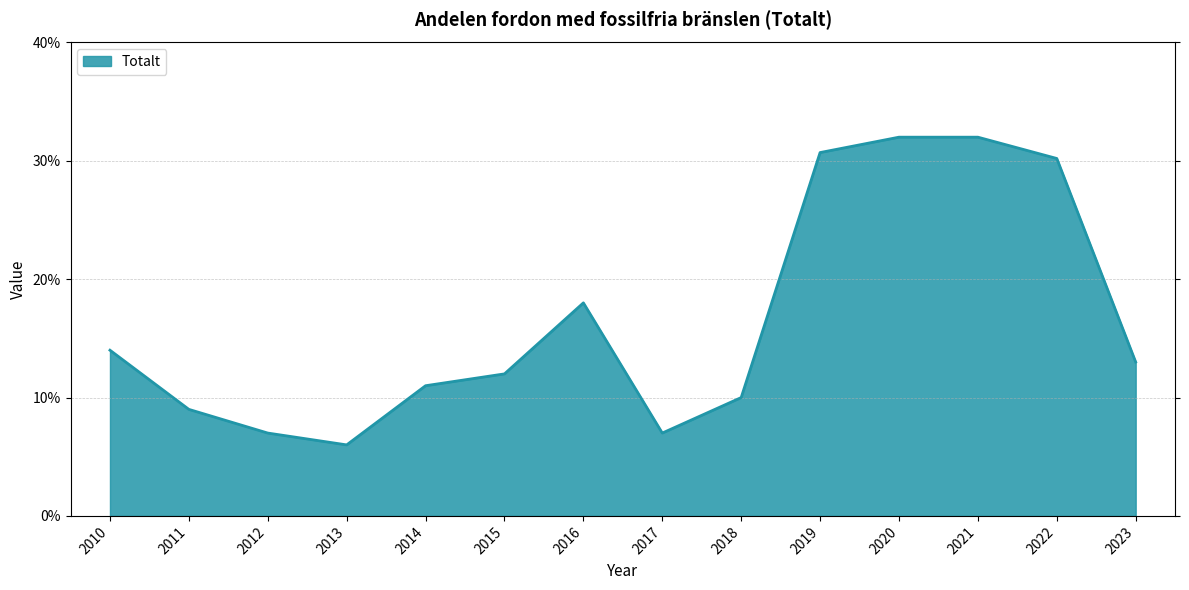

Does the chart display data point markers on the line(s)?

No